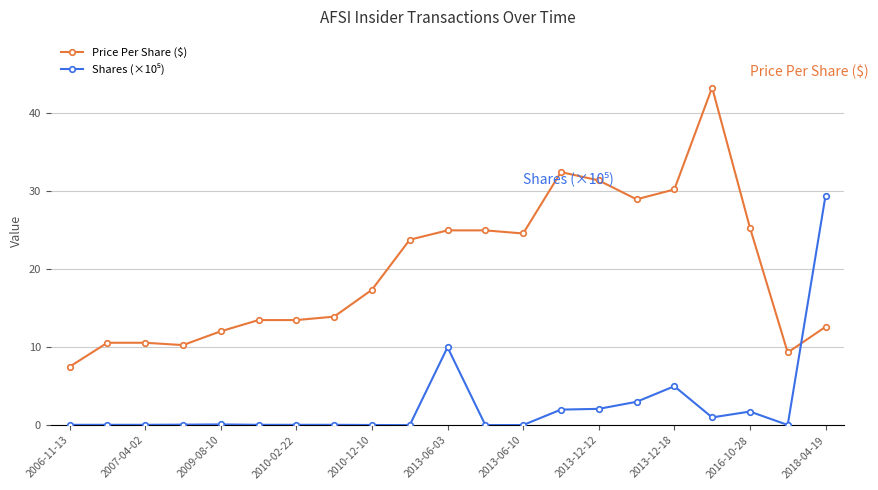

True or false: Price Per Share ($) has more than 0 points higher than both neighbors.

True